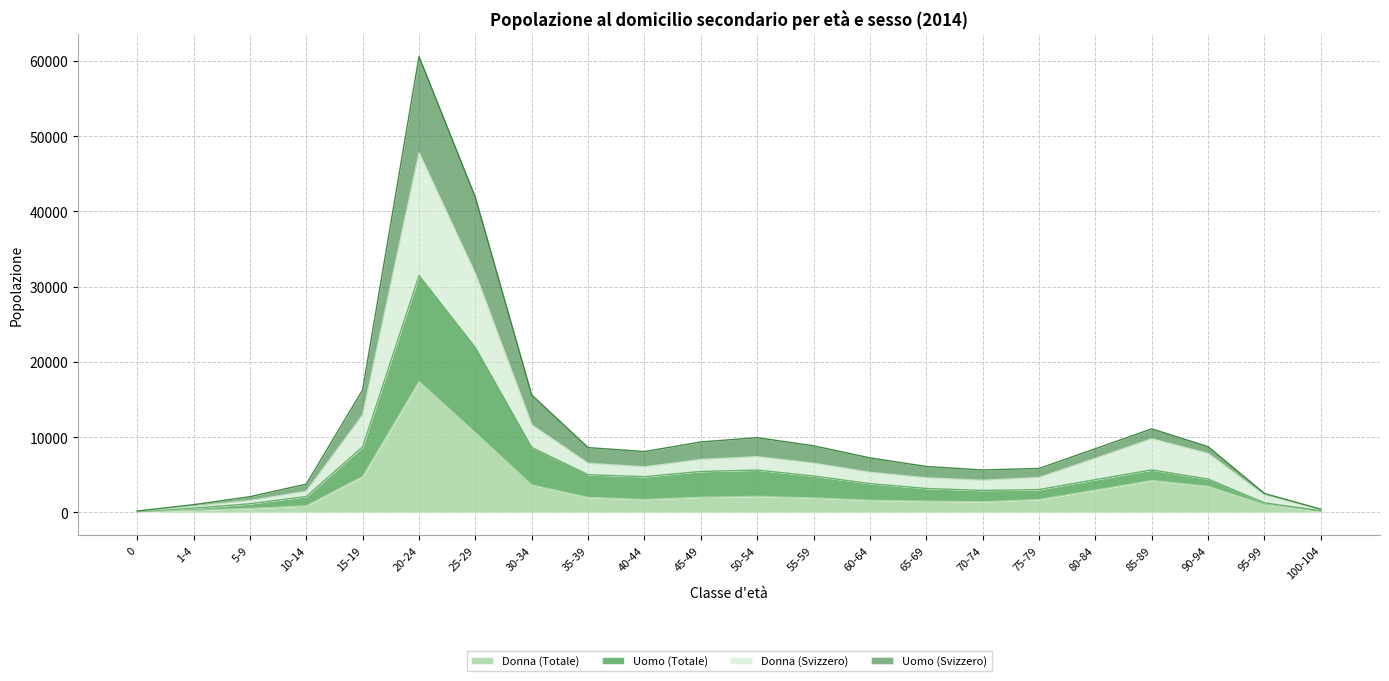

Count the number of data series in this chart.

4